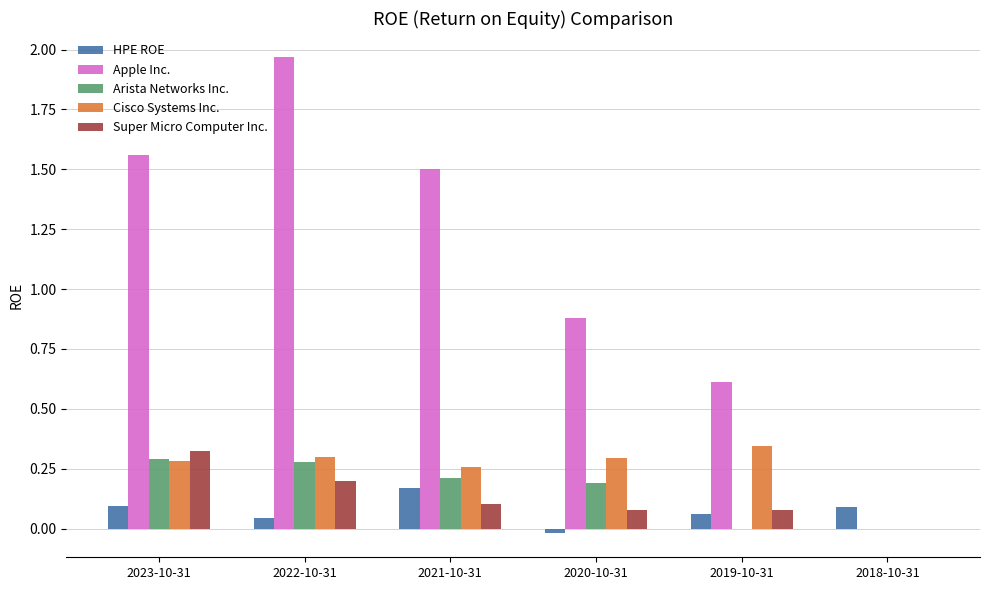

What is the sum of all Apple Inc. values?

6.5